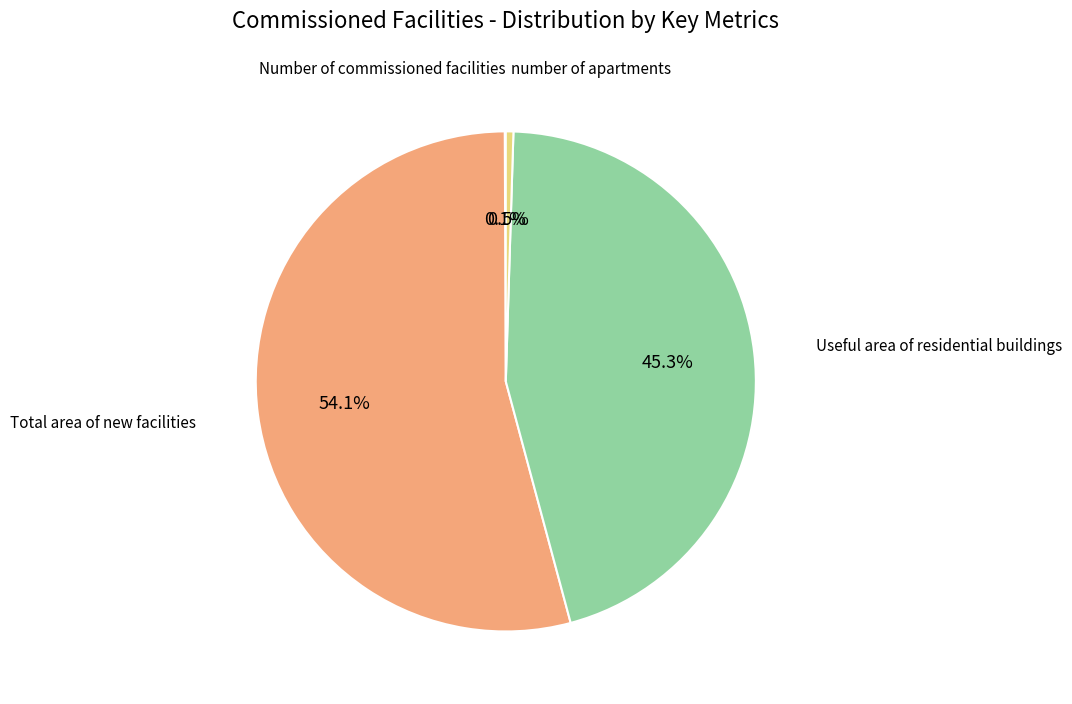

To the nearest percent, what portion does Useful area of residential buildings represent?

45%